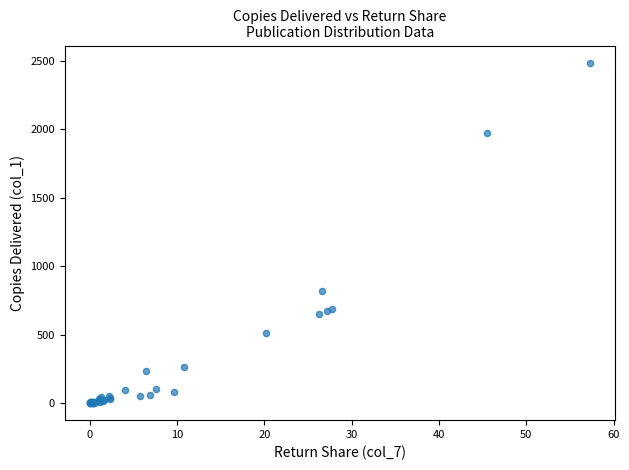

What Y value in the scatter plot is closest to 1243?

822